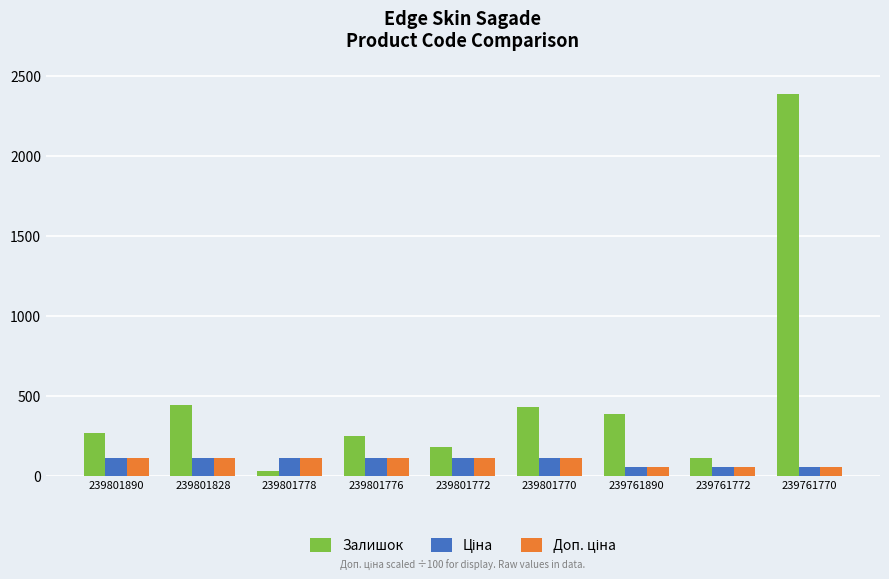

At which category is the sum across all series the highest?

239761770